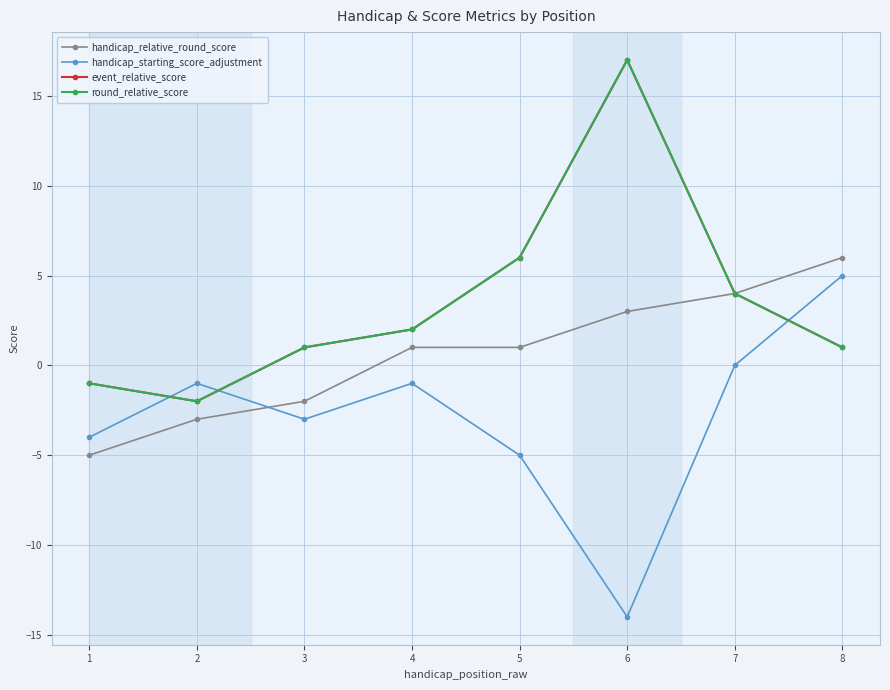

What is the minimum value for round_relative_score?

-2